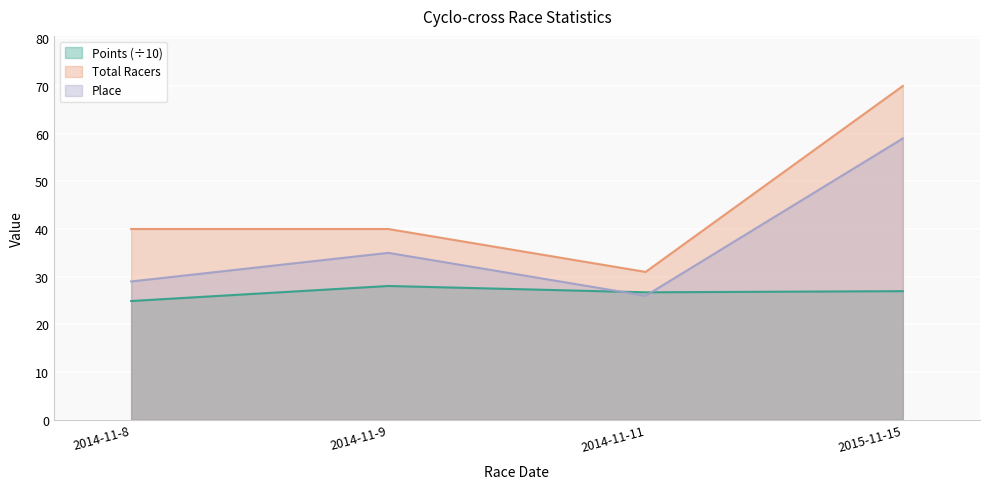

Between 2014-11-11 and 2015-11-15, which series saw the biggest shift?

Total Racers